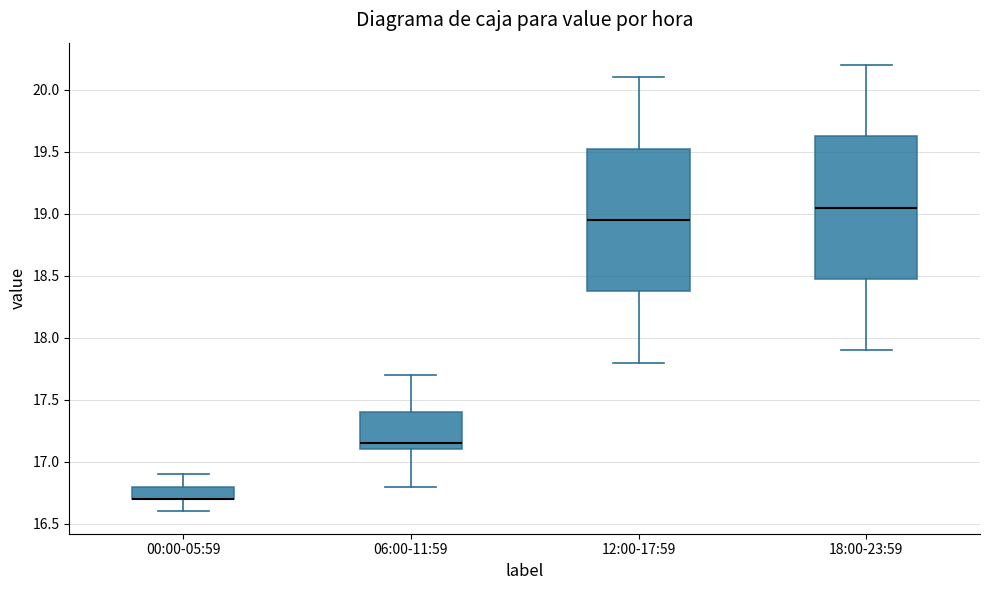

Where does the lower whisker of the box for 00:00-05:59 end on the y-axis? The values are not printed on the chart, so give them approximately, as read against the axis.

16.60